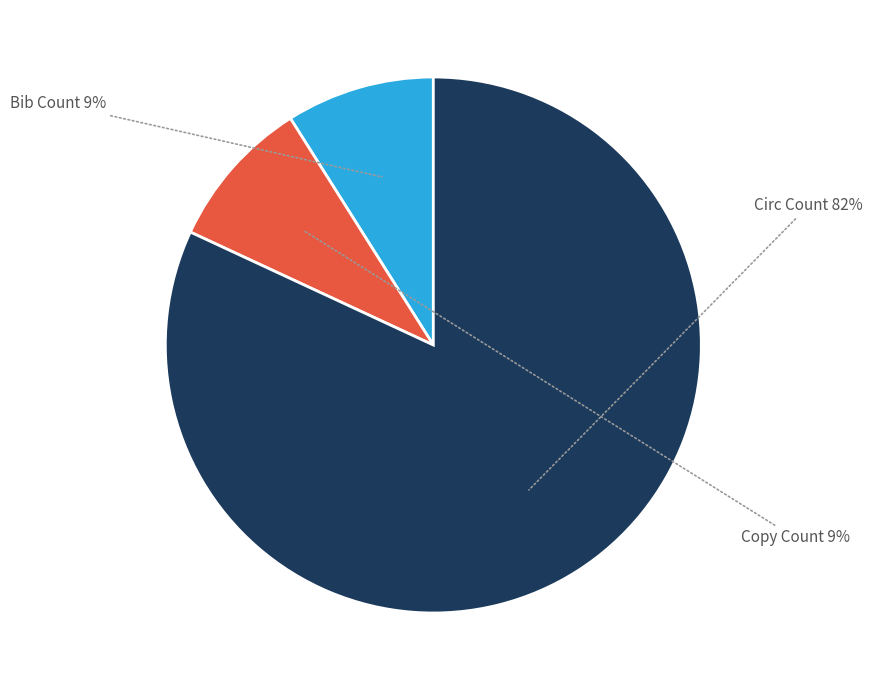

Count the number of slices in the pie.

3